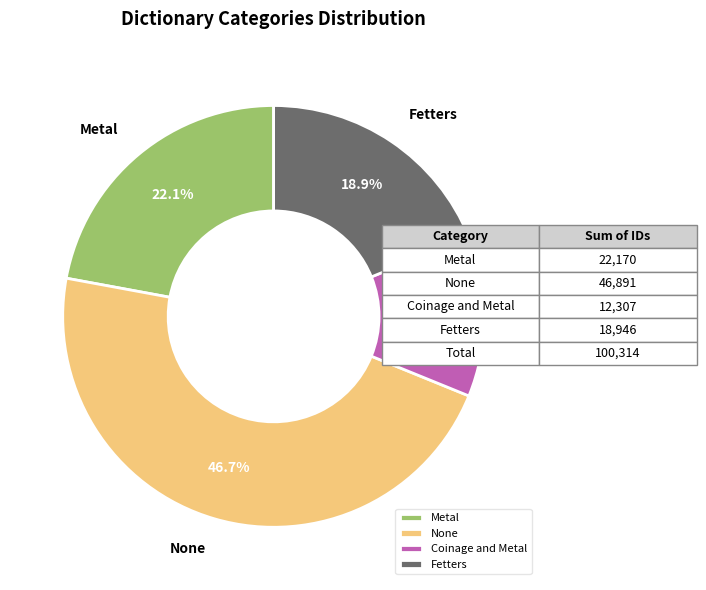

To the nearest percent, what is the average slice percentage?

25%